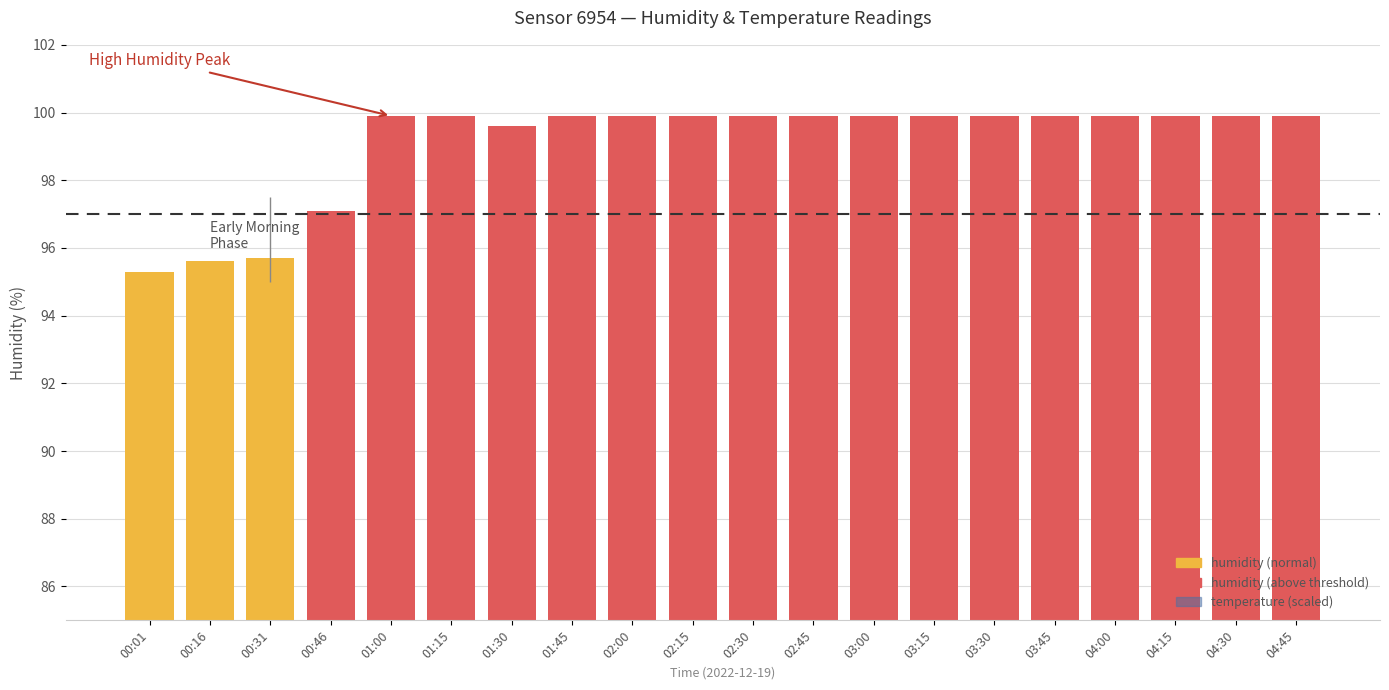

How many categories are shown in the chart?

20